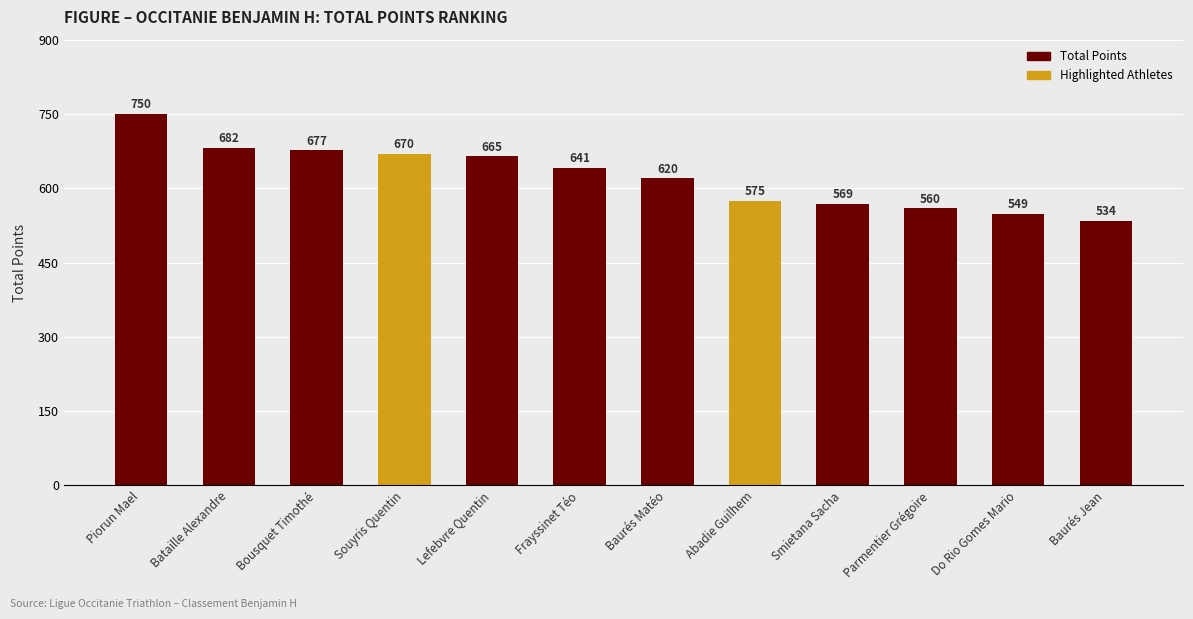

What is the difference between the maximum and minimum values?

216